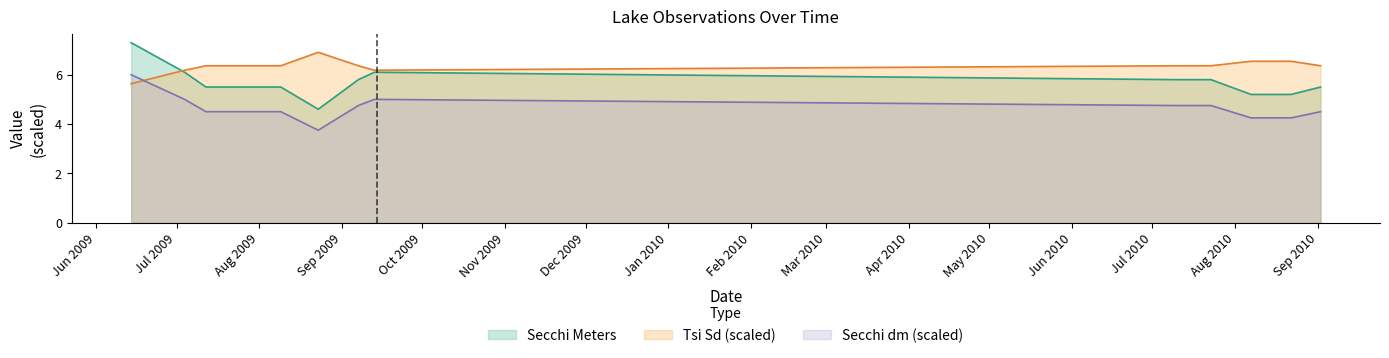

Which series changed the most between 07/04/2009 and 09/07/2009?

Secchi Meters